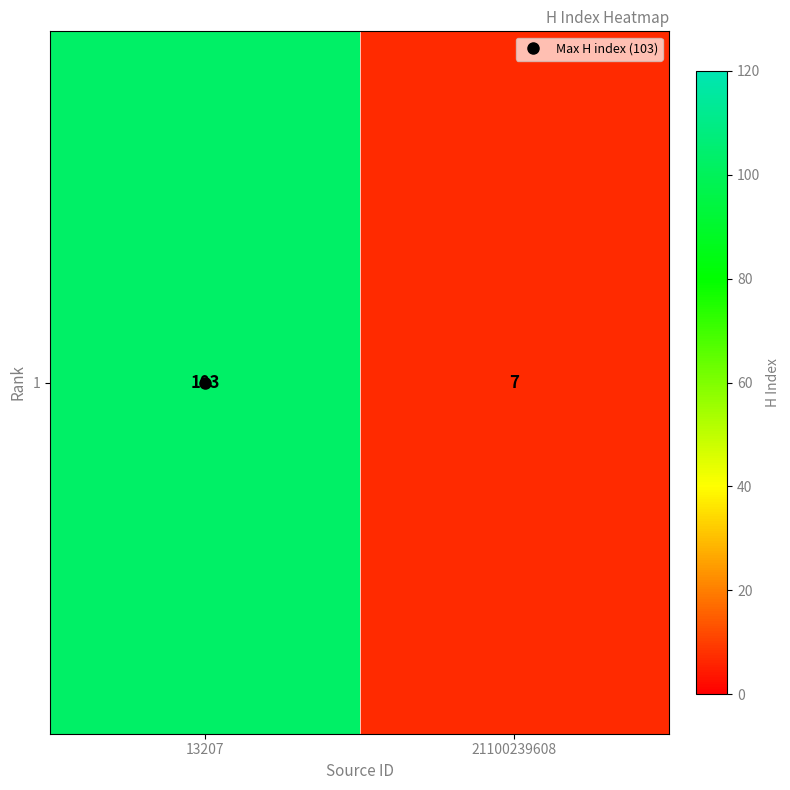

What is the difference between the values at 21100239608 and 13207?

96